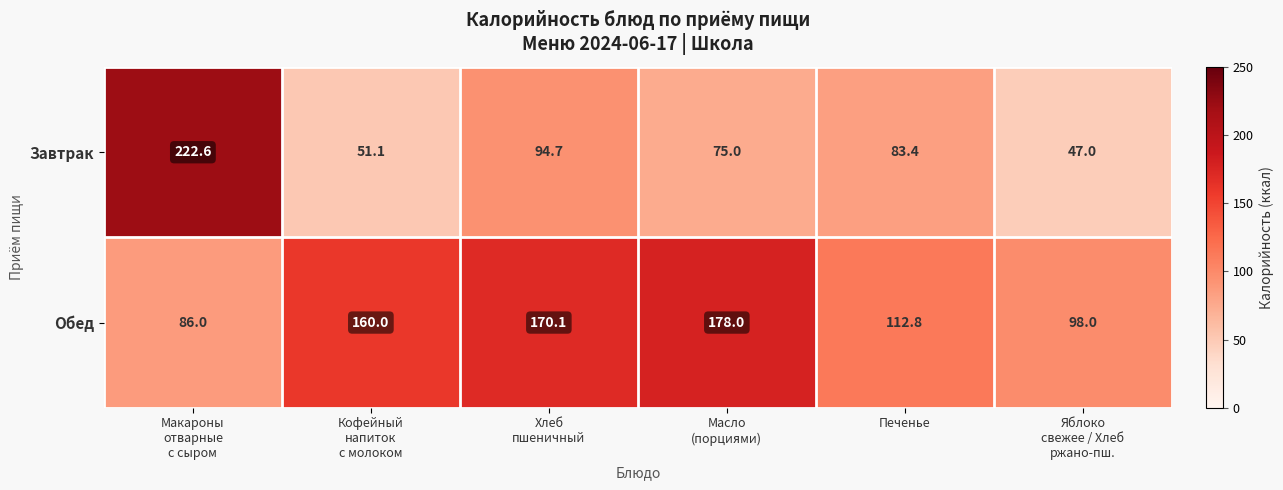

Reading left to right, transcribe all the data shown in this chart.

Завтрак: 222.6	51.1	94.7	75.0	83.4	47.0
Обед: 86.0	160.0	170.1	178.0	112.8	98.0